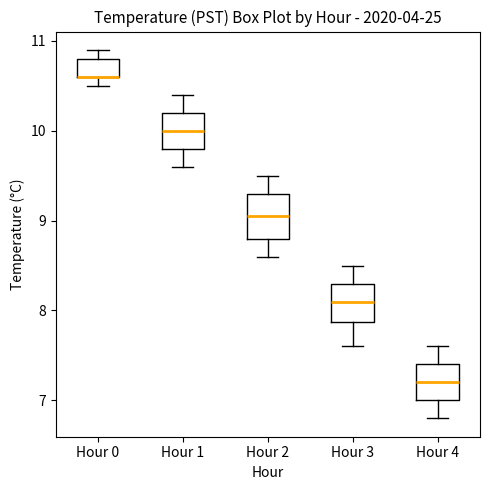

Reading left to right, transcribe this box plot: for each box, give where its median line is, the range the box spans, and where its two whiskers end, as read against the y-axis. The values are not printed on the chart, so give them approximately, as read against the axis.

Hour 0: median 10.6 (drawn on the box's lower edge), box 10.6 to 10.8, whiskers 10.5 to 10.9
Hour 1: median 10.0, box 9.8 to 10.2, whiskers 9.6 to 10.4
Hour 2: median 9.1, box 8.8 to 9.3, whiskers 8.6 to 9.5
Hour 3: median 8.1, box 7.9 to 8.3, whiskers 7.6 to 8.5
Hour 4: median 7.2, box 7.0 to 7.4, whiskers 6.8 to 7.6